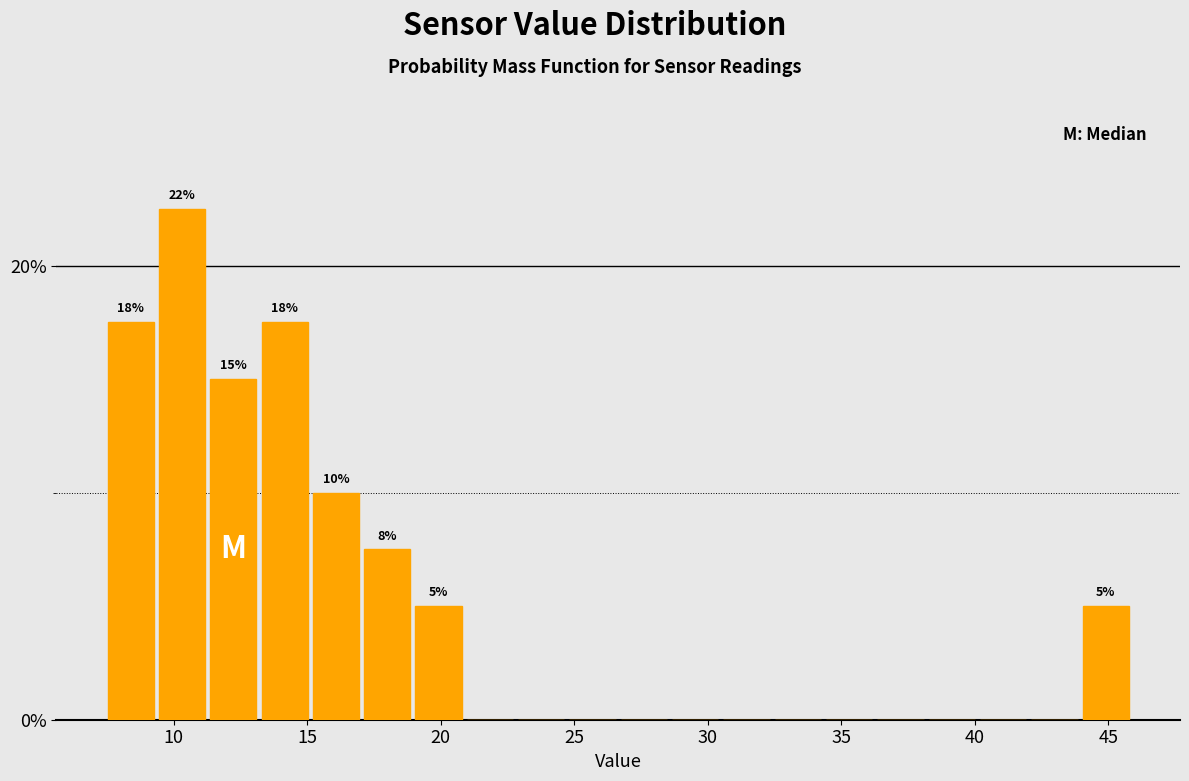

Around what value on the x-axis is the tallest bar? Give the approximate position of its centre, as read against the axis.

10.5